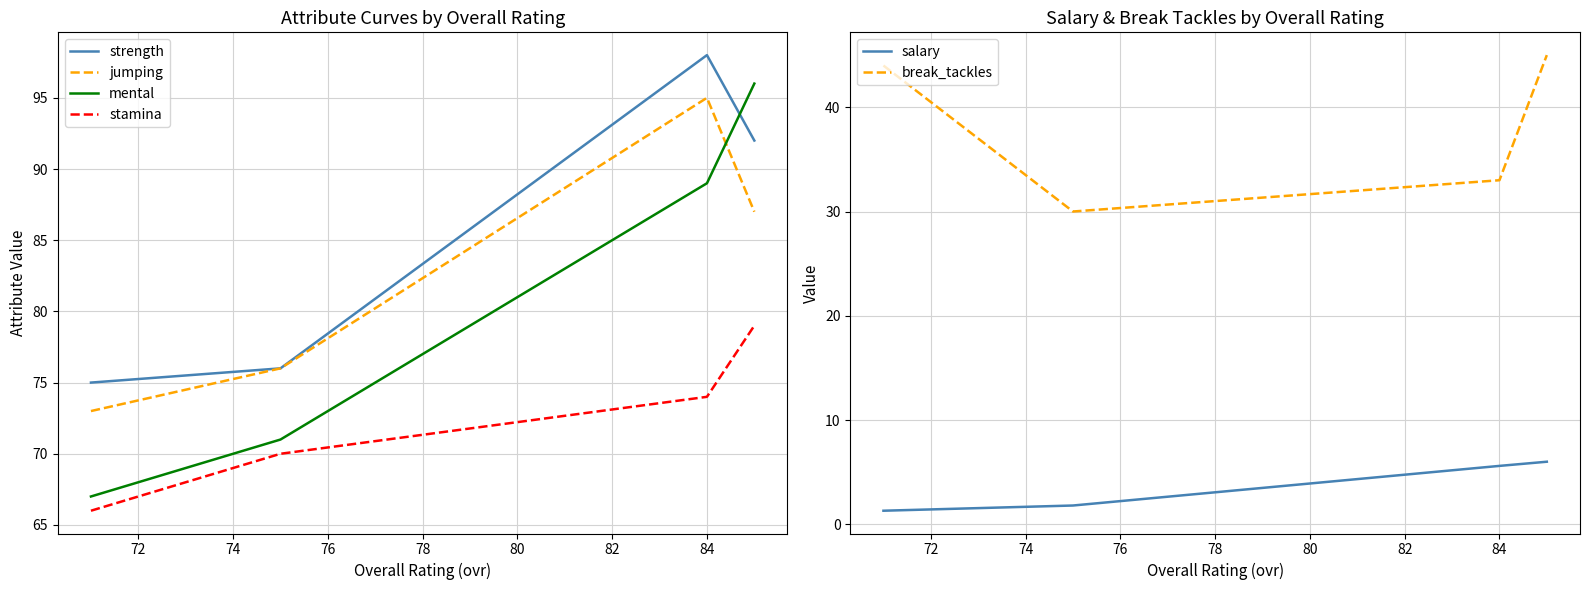

At how many categories does at least one series exceed 28?

4